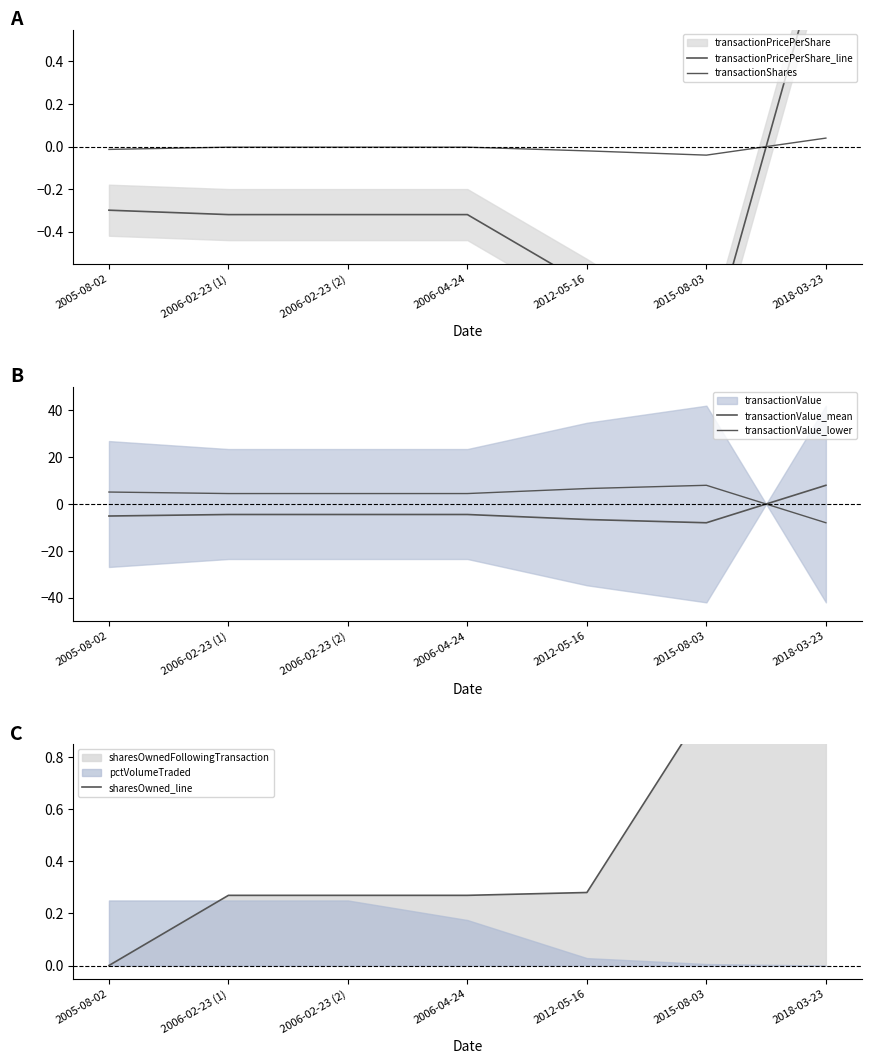

Read the transactionPricePerShare_line value at 2018-03-23.

1.0